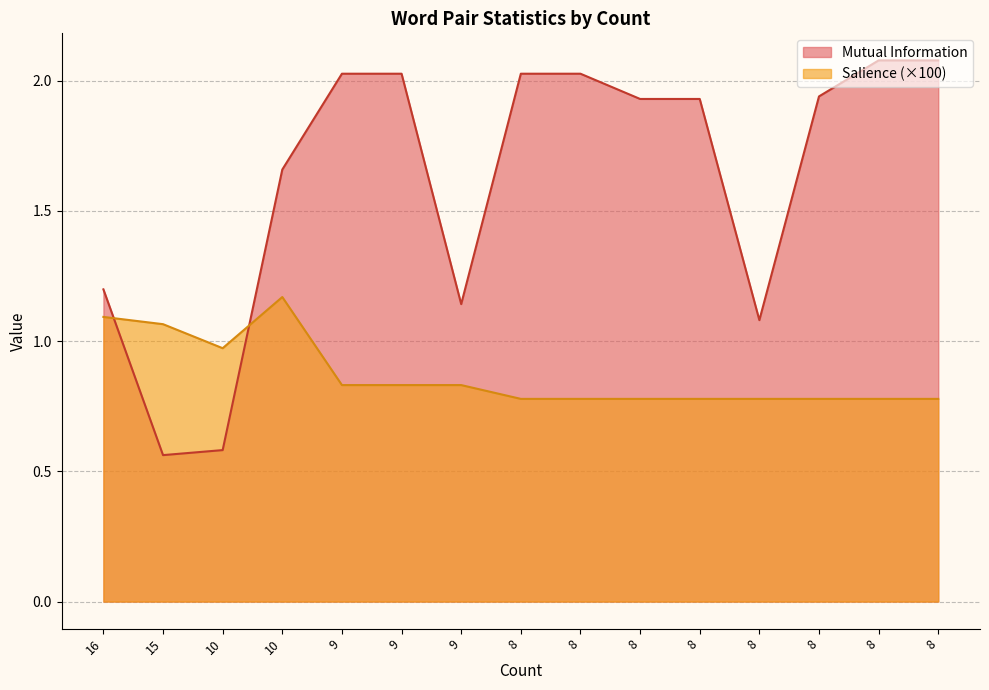

At which category is the sum across all series the highest?

9